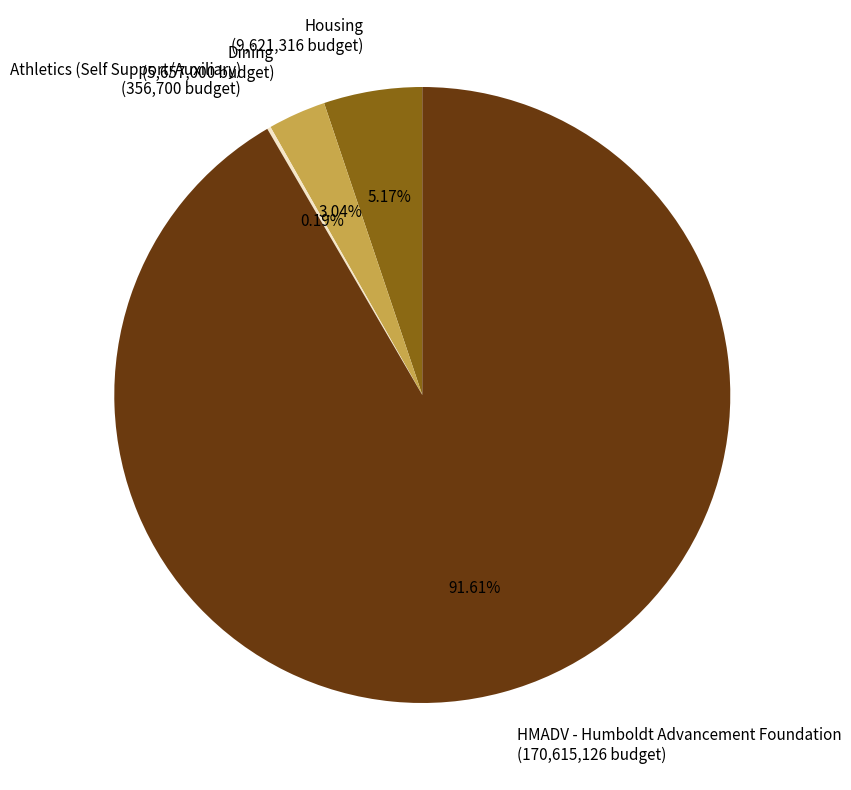

What is the largest slice in the pie chart?

HMADV - Humboldt Advancement Foundation